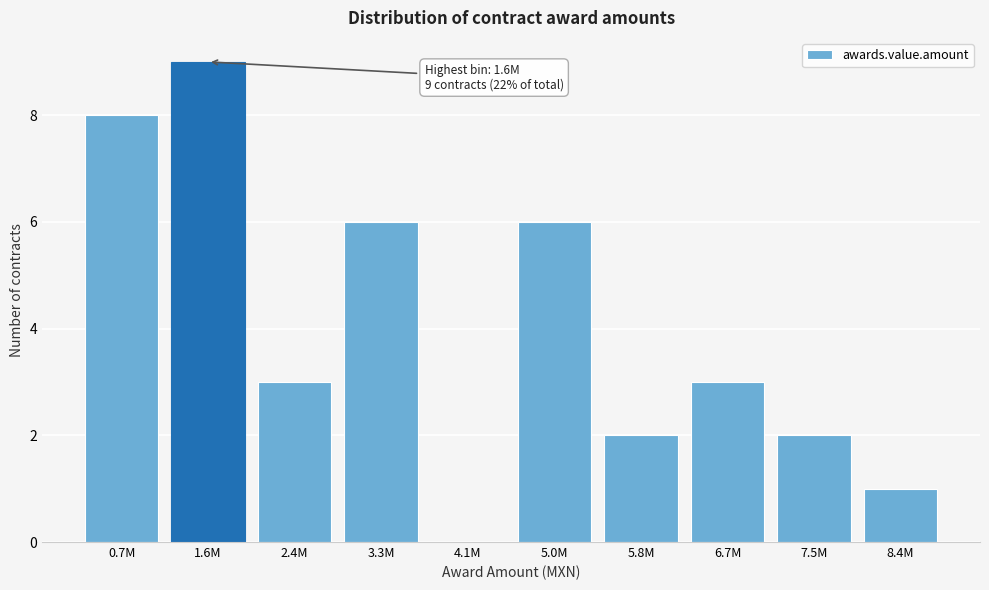

Reading left to right, list all the values displayed in this chart.

0.7M=8	1.6M=9	2.4M=3	3.3M=6	4.1M=0	5.0M=6	5.8M=2	6.7M=3	7.5M=2	8.4M=1